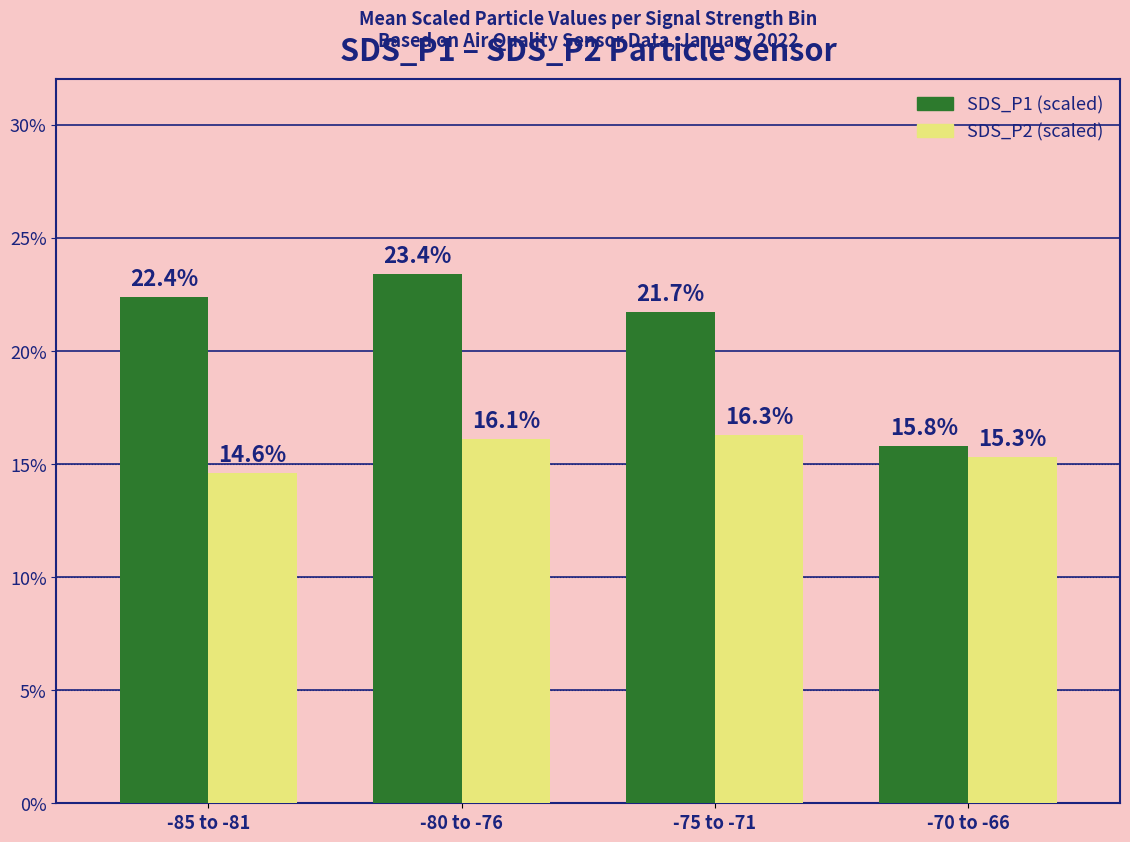

What is the spread (max minus min) of values at -75 to -71?

5.4